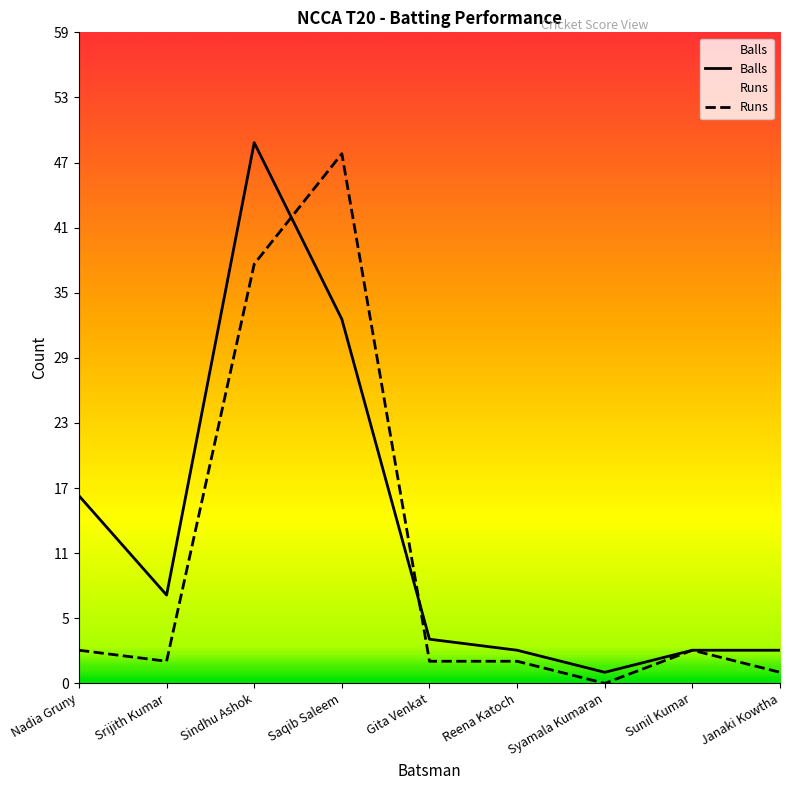

Which series has the widest spread of values?

Balls